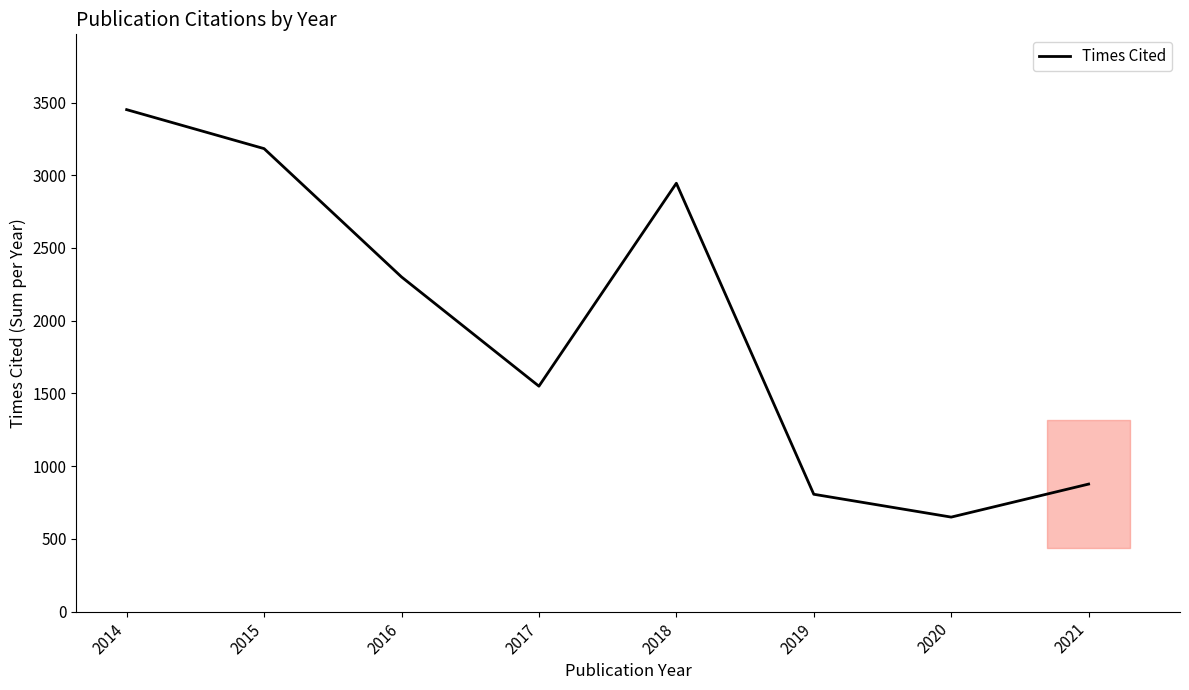

Reading left to right, list all the values displayed in this chart.

3451	3183	2301	1550	2945	807	650	877